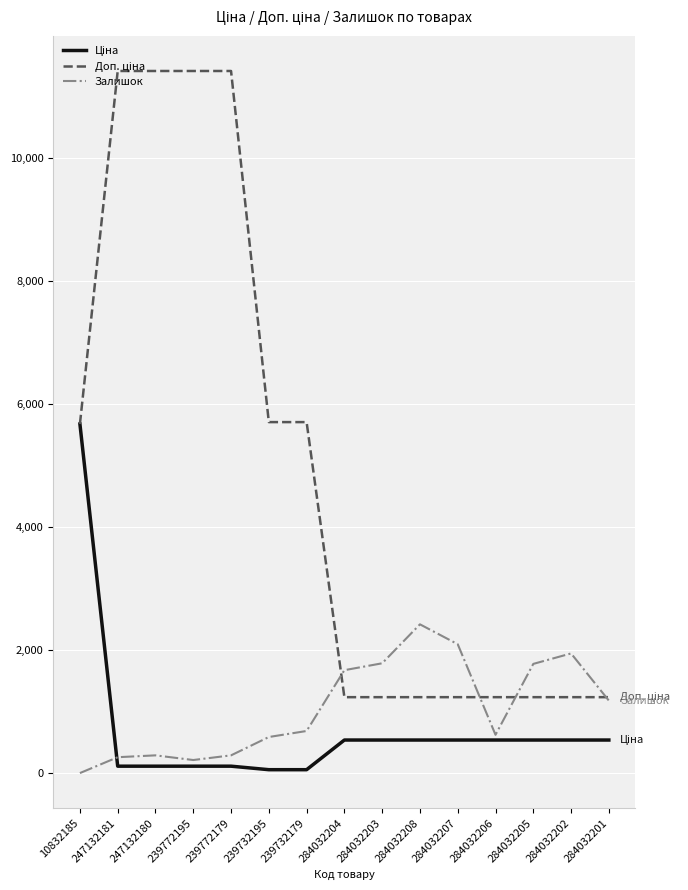

What is the total value across all series at 284032205?

3550.4